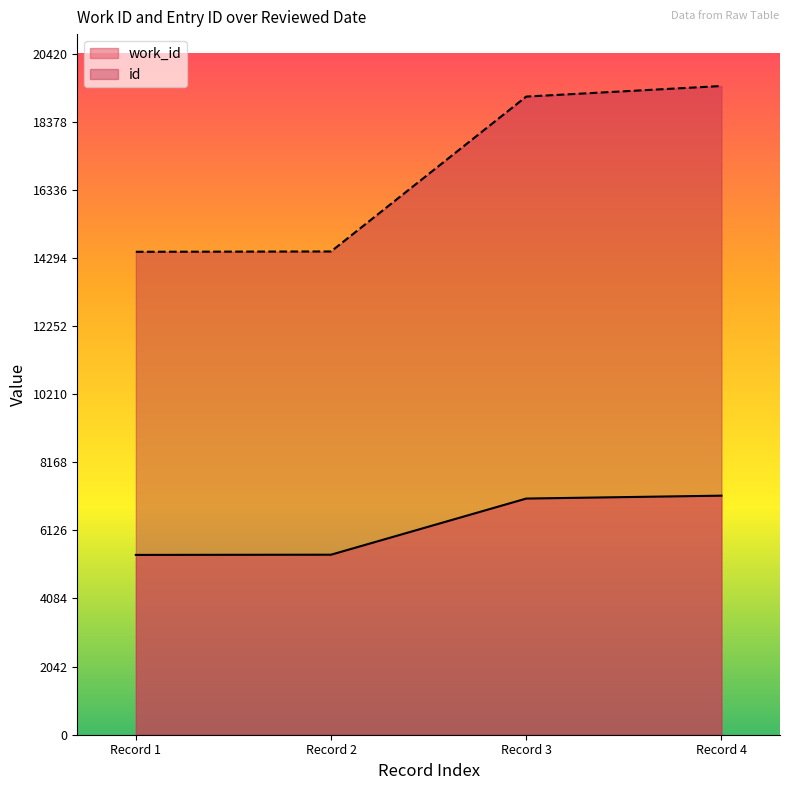

What are all the series names shown in the legend?

work_id, id